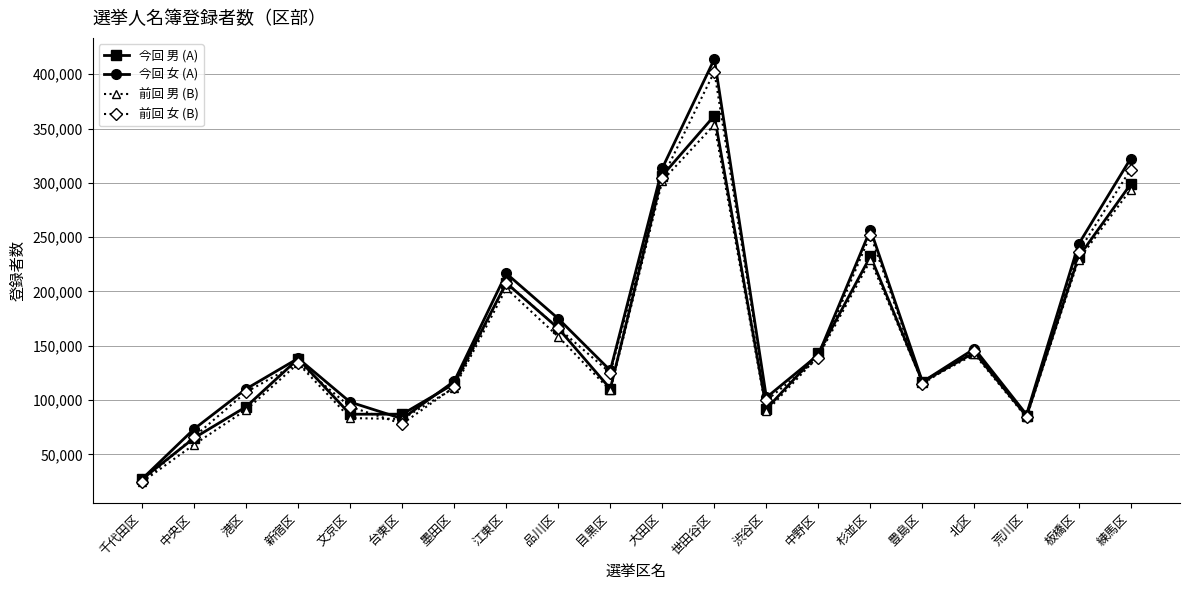

Rank the series by their average value, from lowest to highest.

前回 男 (B), 今回 男 (A), 前回 女 (B), 今回 女 (A)